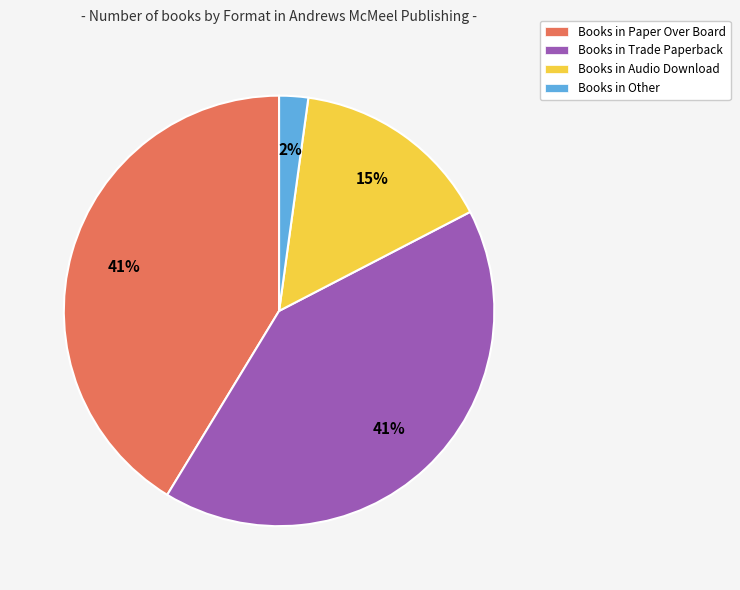

True or false: Books in Audio Download accounts for 23% of the total.

False